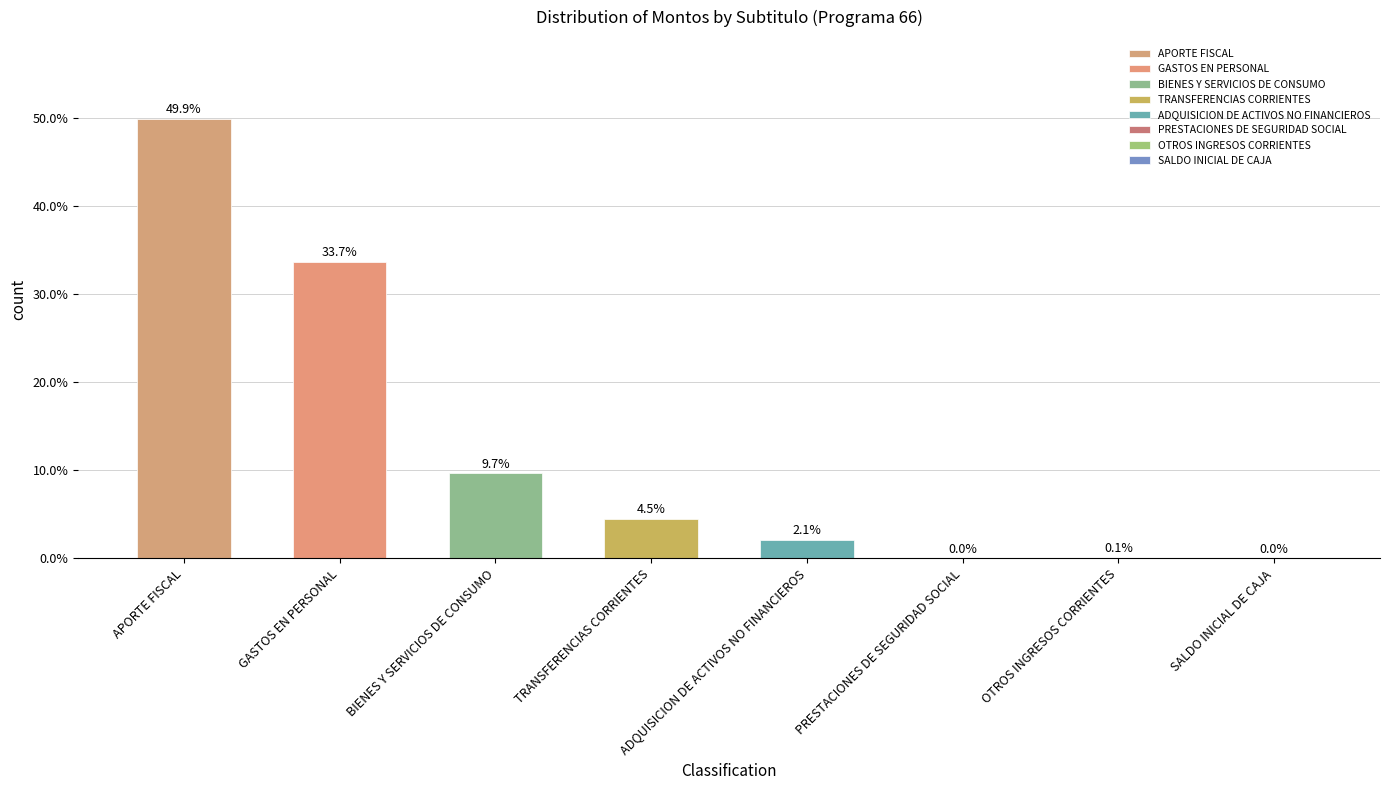

How many distinct data groups are displayed?

1